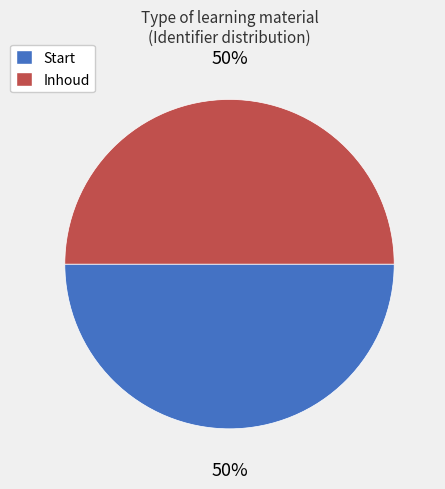

Approximately how many times larger is the value at Start compared to Inhoud?

1.0